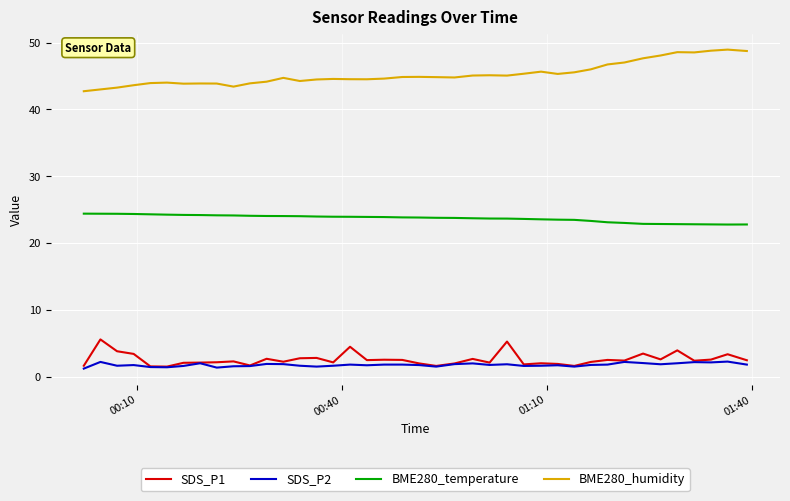

What are all the series names shown in the legend?

SDS_P1, SDS_P2, BME280_temperature, BME280_humidity